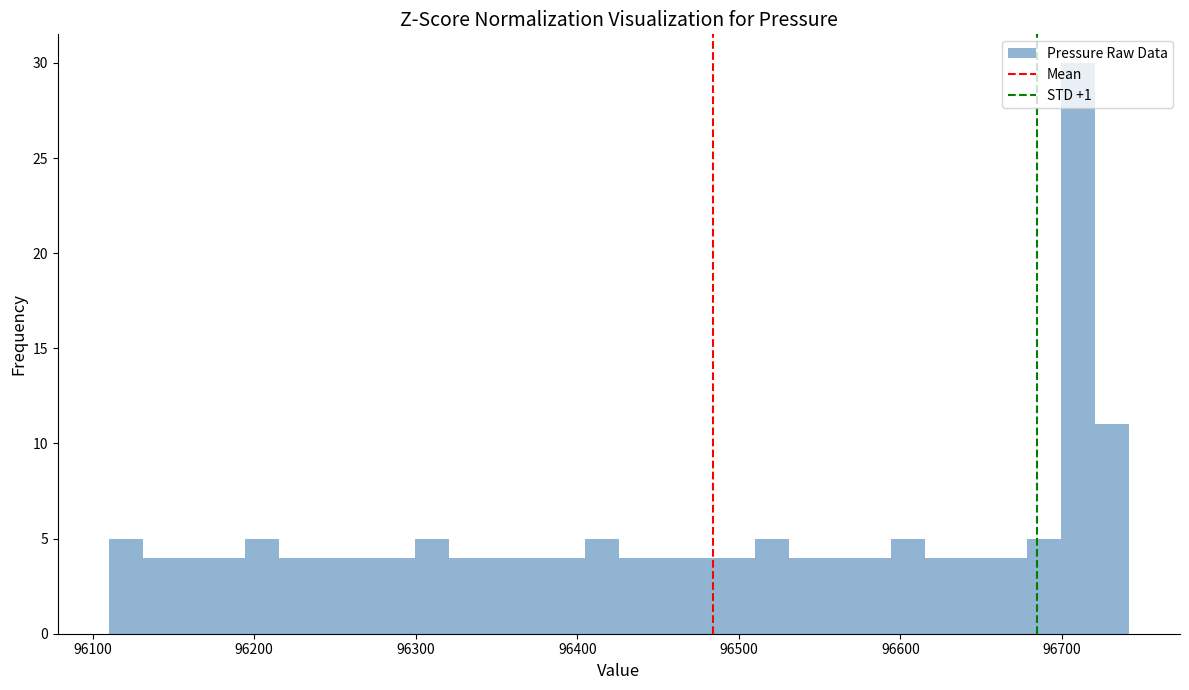

Read against the x-axis, roughly where is the centre of the tallest bar?

96710